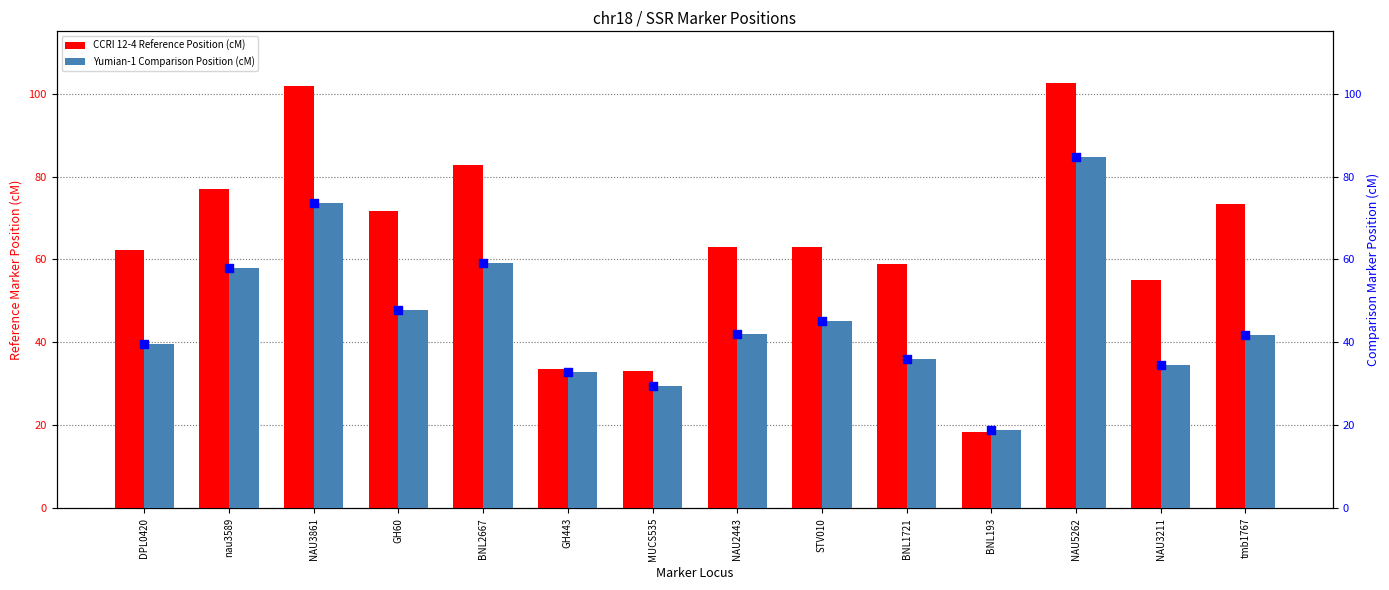

Which series has the largest Y range (max minus min)?

CCRI 12-4 Reference Position (cM)